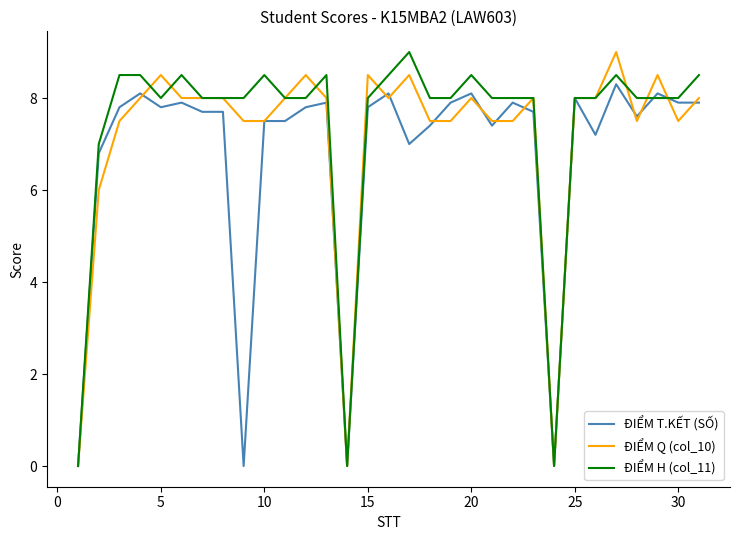

What is the highest value of the ĐIỂM T.KẾT (SỐ) series?

8.3